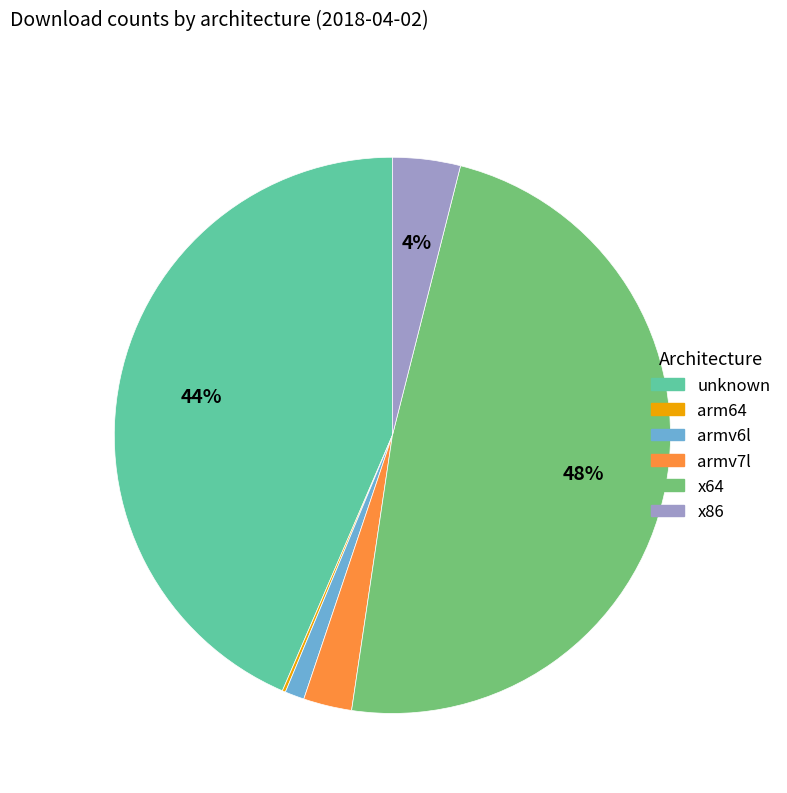

To the nearest percent, what is the difference between the largest and smallest slice percentages?

48%